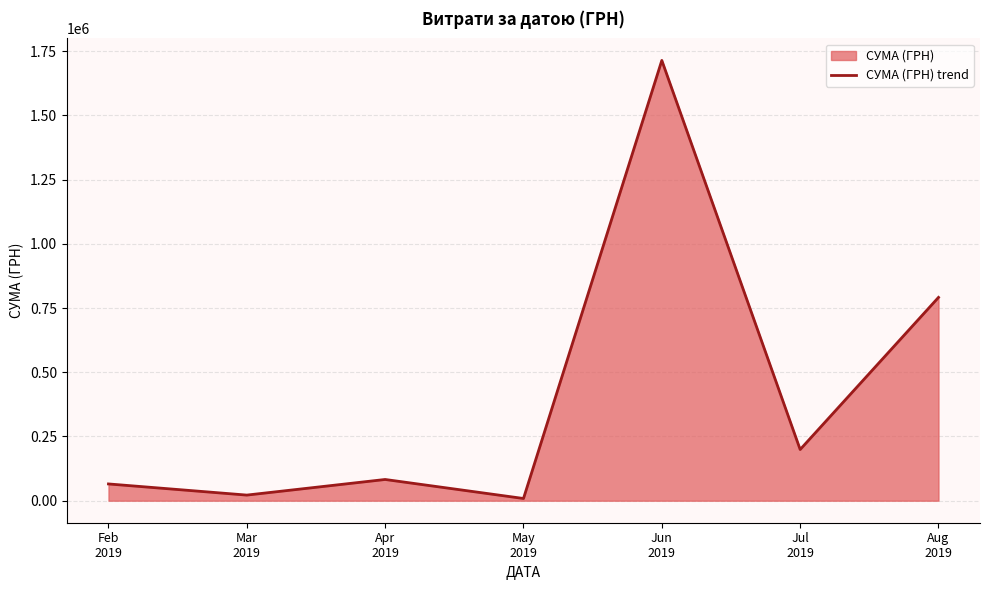

Does the chart have visible grid lines?

Yes